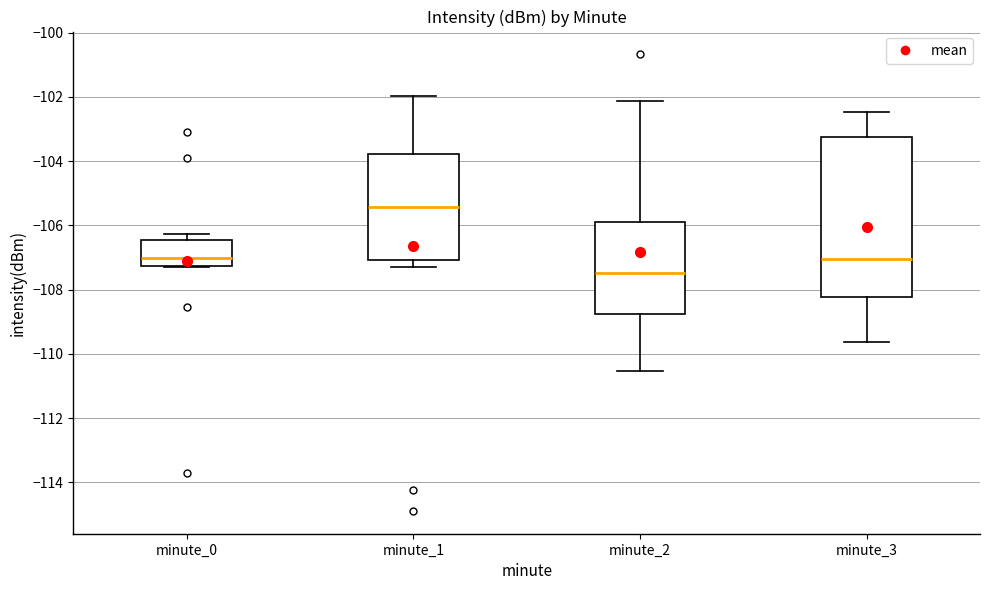

Reading left to right, transcribe this box plot: for each box, give where its median line is, the range the box spans, and where its two whiskers end, as read against the y-axis. The values are not printed on the chart, so give them approximately, as read against the axis.

minute_0: median -107.0, box -107.2 to -106.4, whiskers -107.2 to -106.2
minute_1: median -105.4, box -107.0 to -103.8, whiskers -107.2 to -102.0
minute_2: median -107.4, box -108.8 to -105.8, whiskers -110.6 to -102.2
minute_3: median -107.0, box -108.2 to -103.2, whiskers -109.6 to -102.4